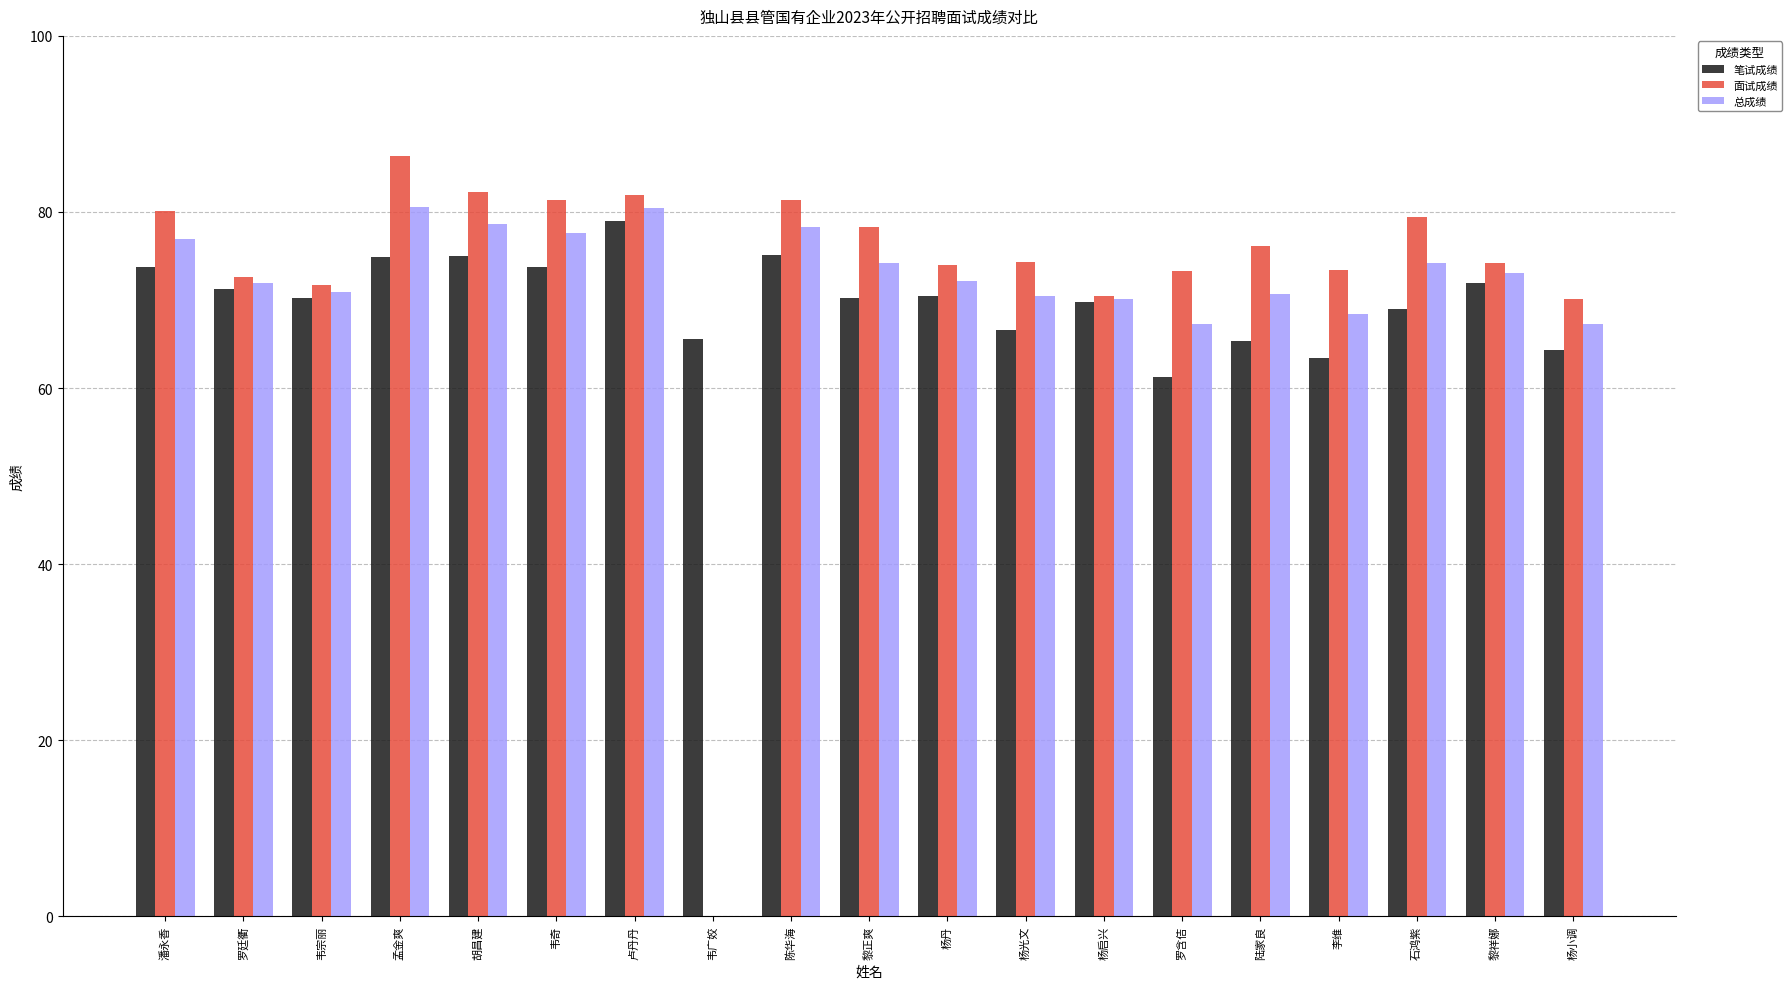

Is it true that 笔试成绩 equals 15.0 at 潘永香?

False